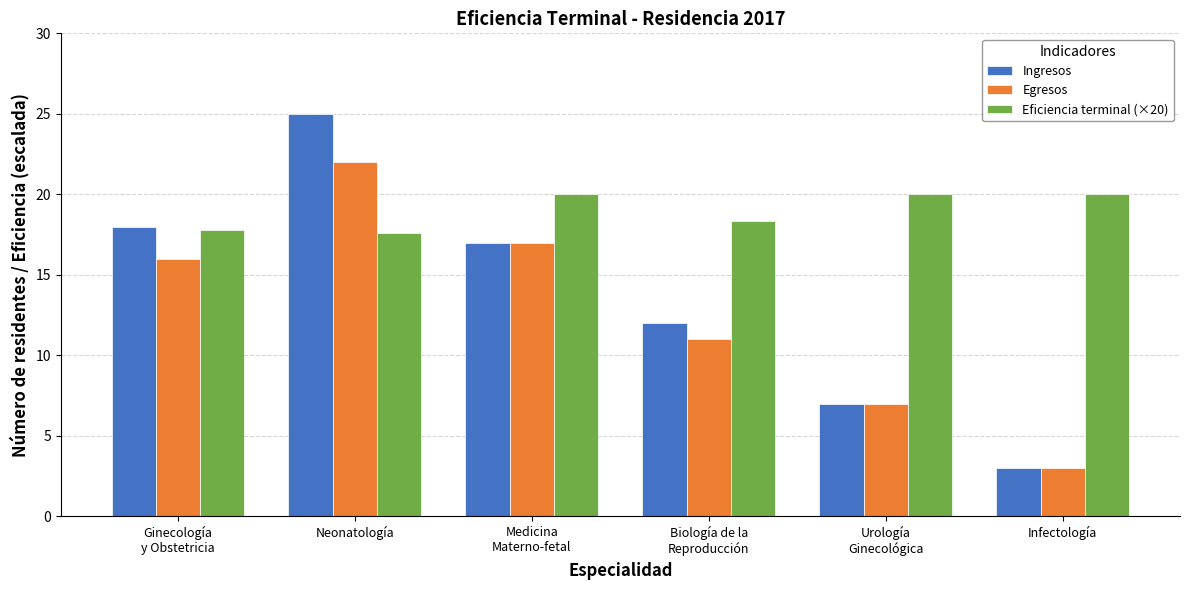

What is the average value of the Egresos series?

12.7